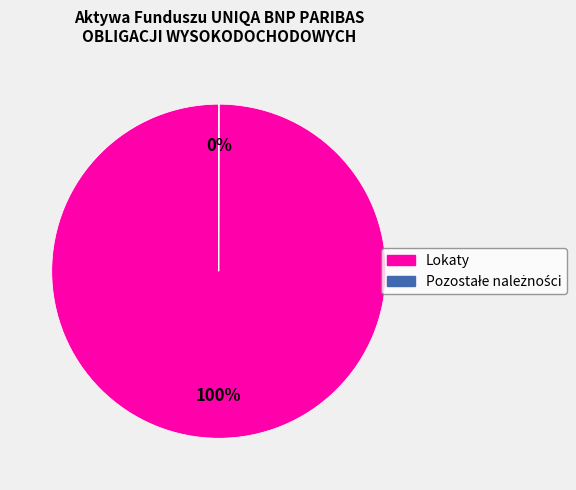

To the nearest percent, what is the average slice percentage?

50%